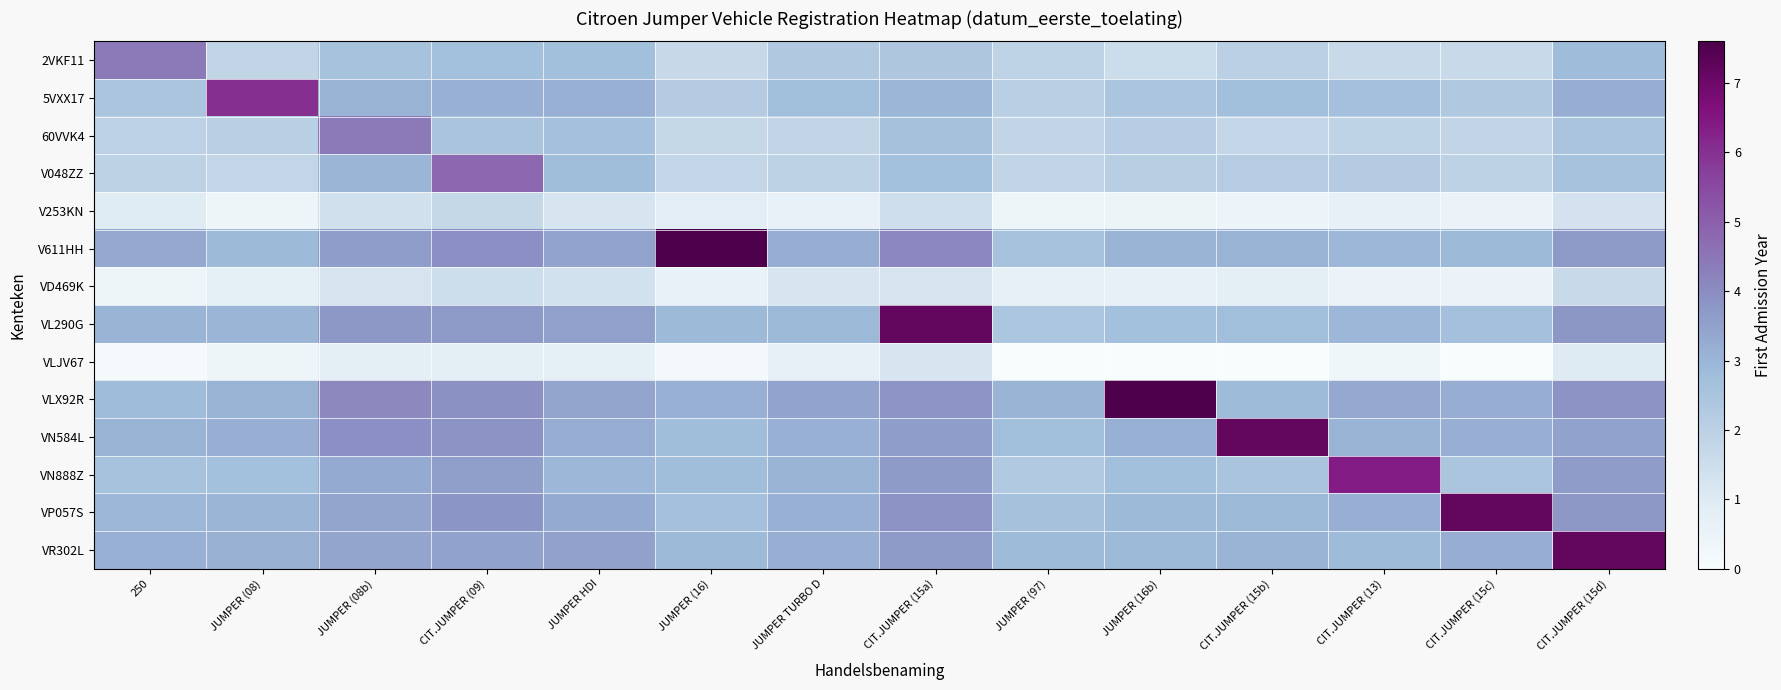

At which category is the sum across all series the highest?

CIT.JUMPER (15a)